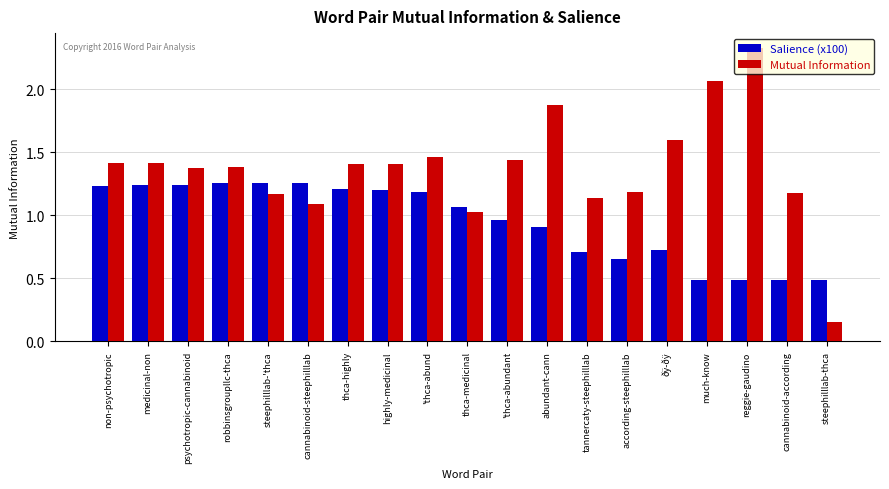

Which category has the lowest value across all series?

steephilllab-thca